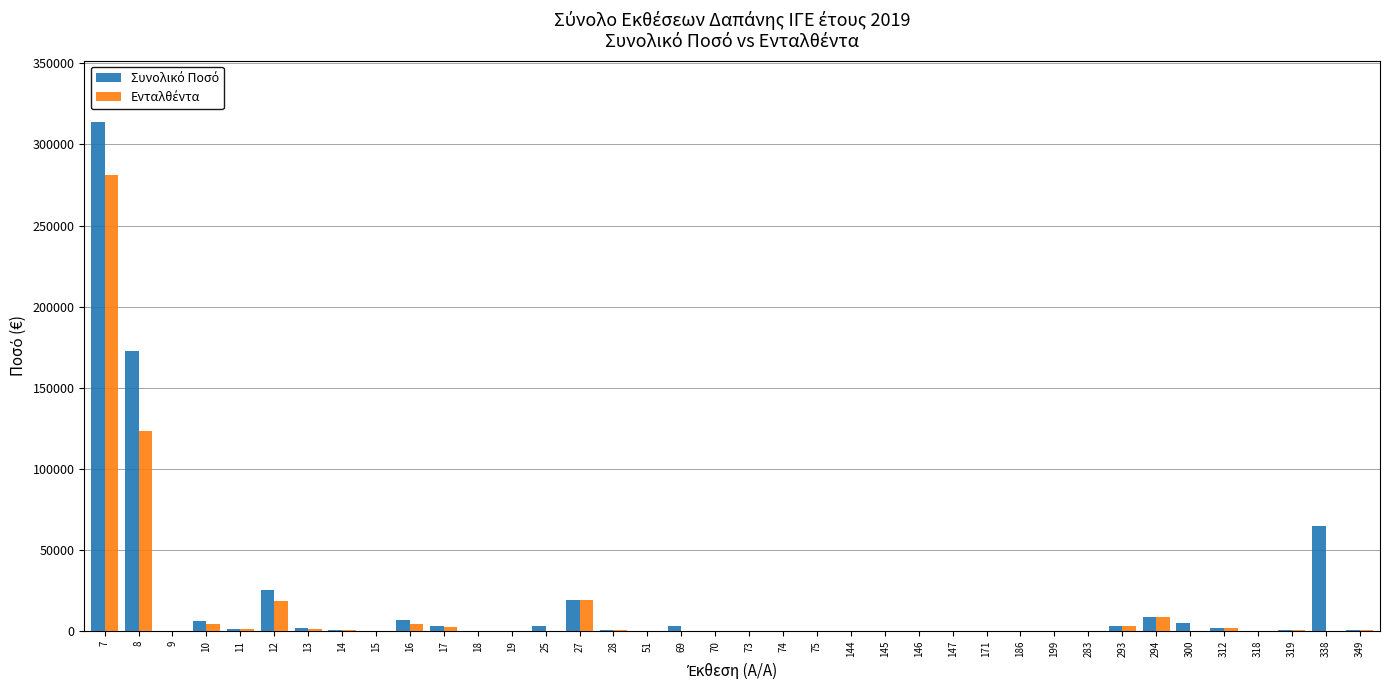

What is the greatest value displayed?

314000.0